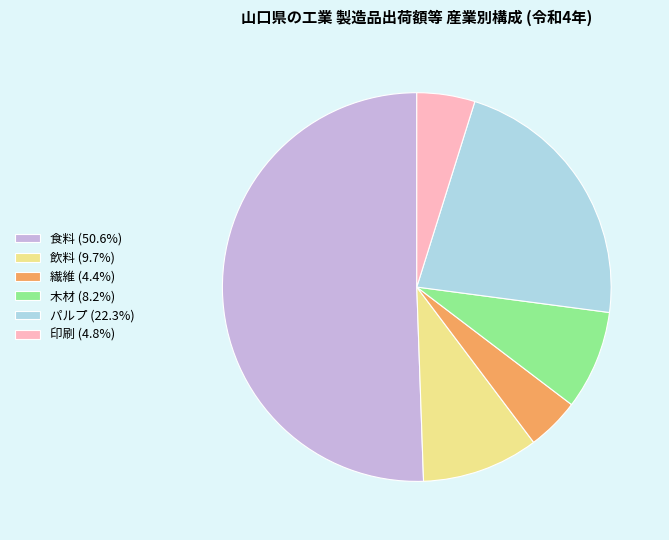

Do 飲料 (9.7%) and 繊維 (4.4%) together represent more than half of the pie?

No